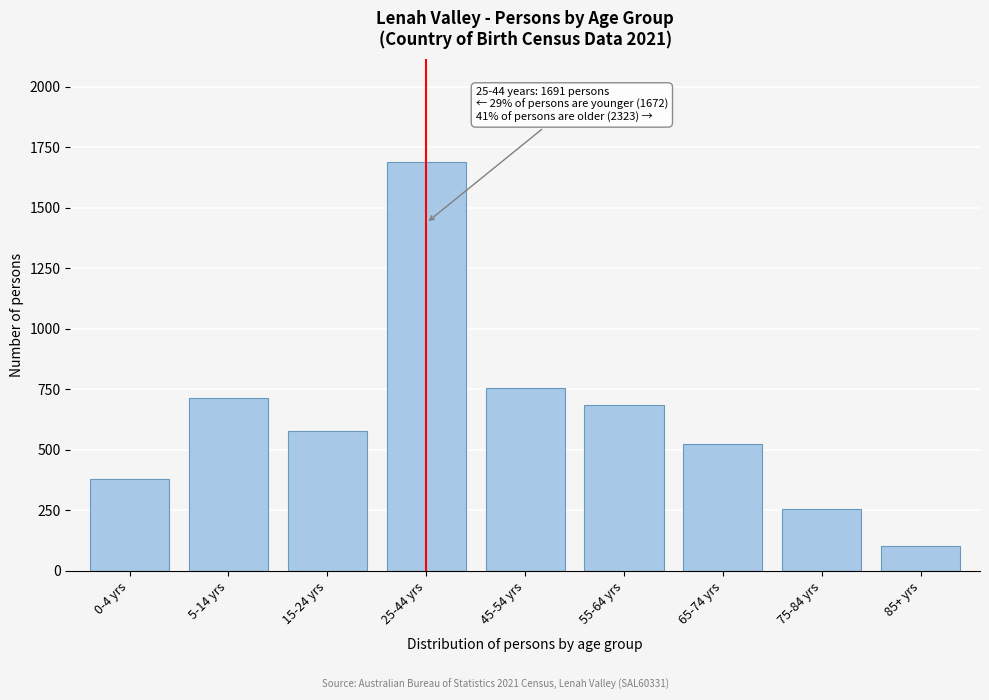

Reading left to right, transcribe all the data shown in this chart.

0-4 yrs=381	5-14 yrs=715	15-24 yrs=576	25-44 yrs=1691	45-54 yrs=757	55-64 yrs=685	65-74 yrs=525	75-84 yrs=255	85+ yrs=101